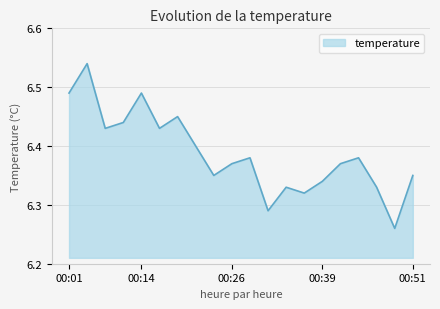

How many categories are shown in the chart?

20